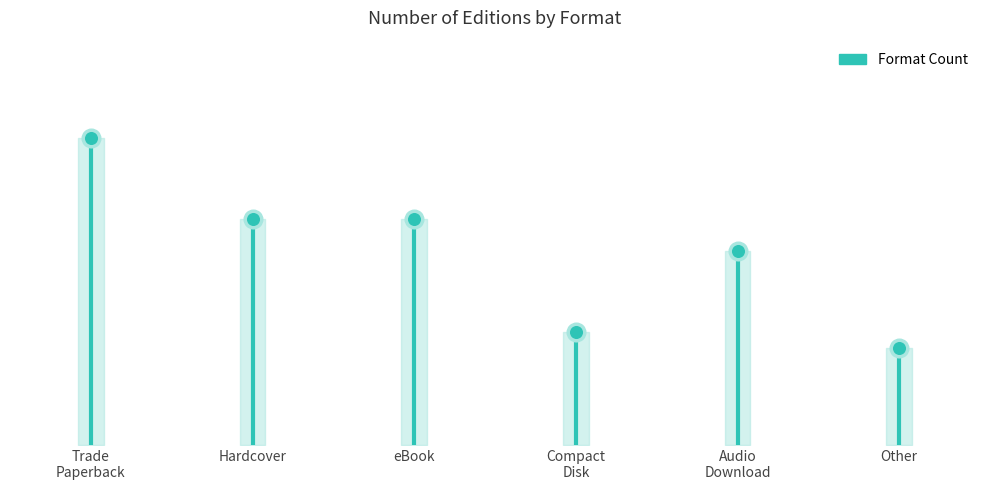

Which has a higher value, Hardcover or Compact
Disk?

Hardcover